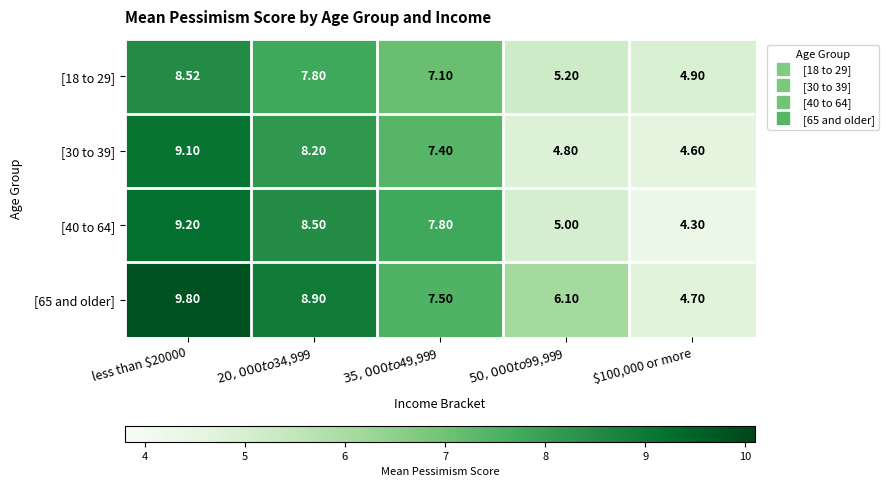

How many categories are shown in the chart?

5